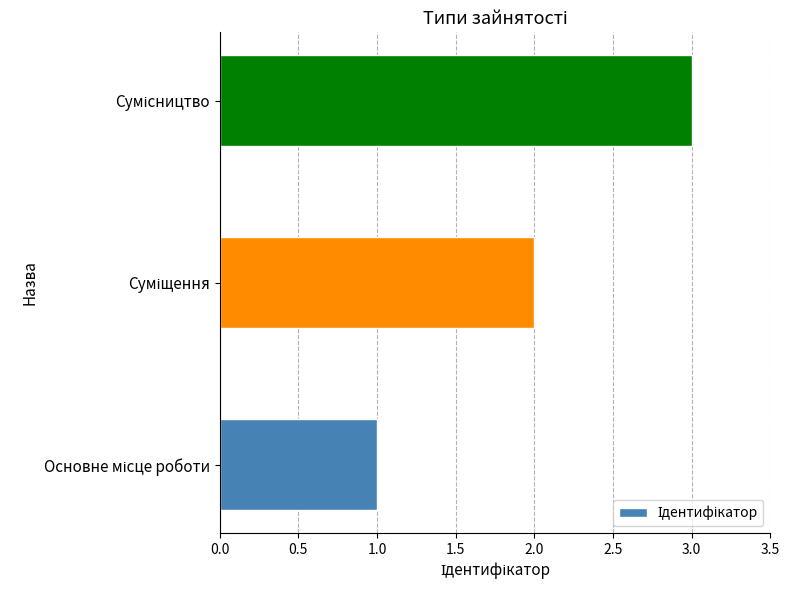

What is the maximum value shown in the chart?

3